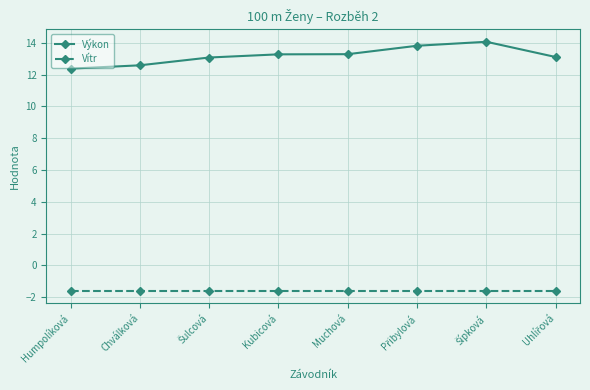

What is the approximate value of Vítr at Kubicová?

-1.6